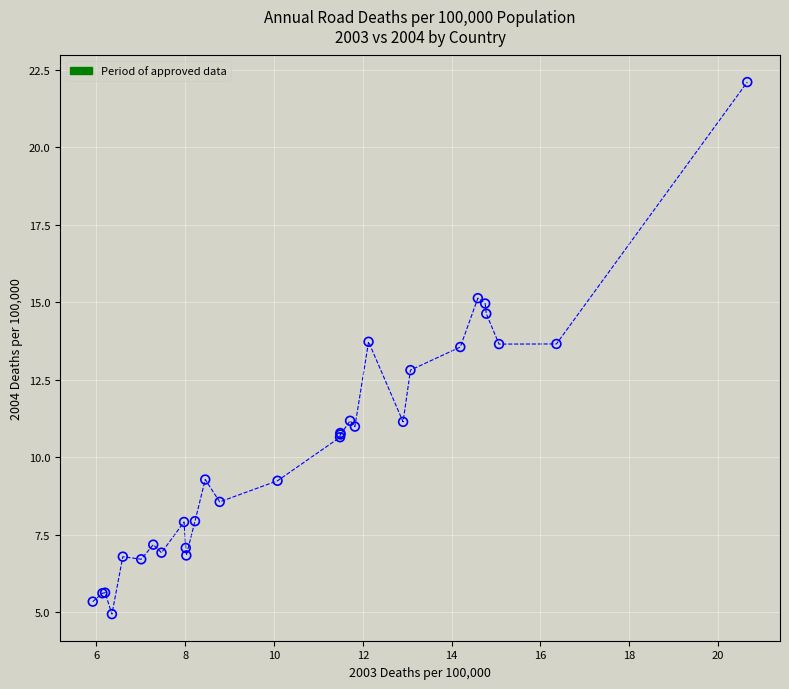

What Y value in the scatter plot is closest to 13?

12.8